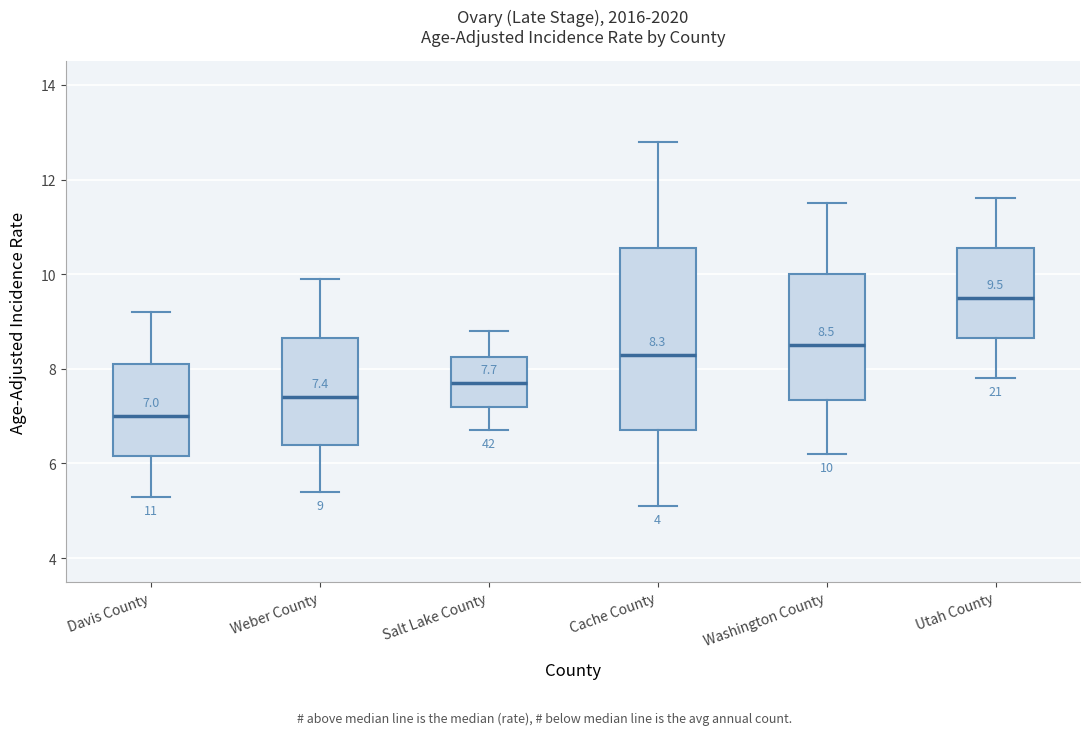

Which box is the tallest, from its lower edge to its upper edge?

Cache County